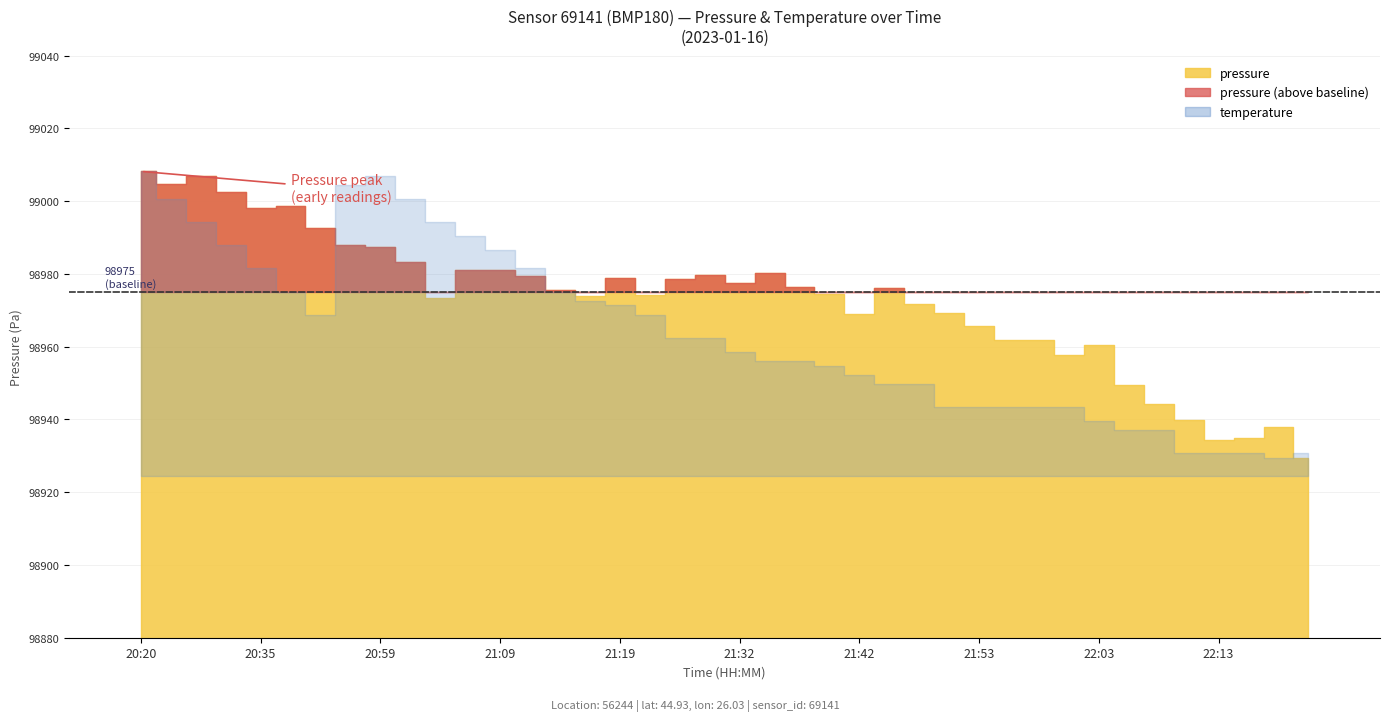

What is the label of the 9th bar from the right?

22:01